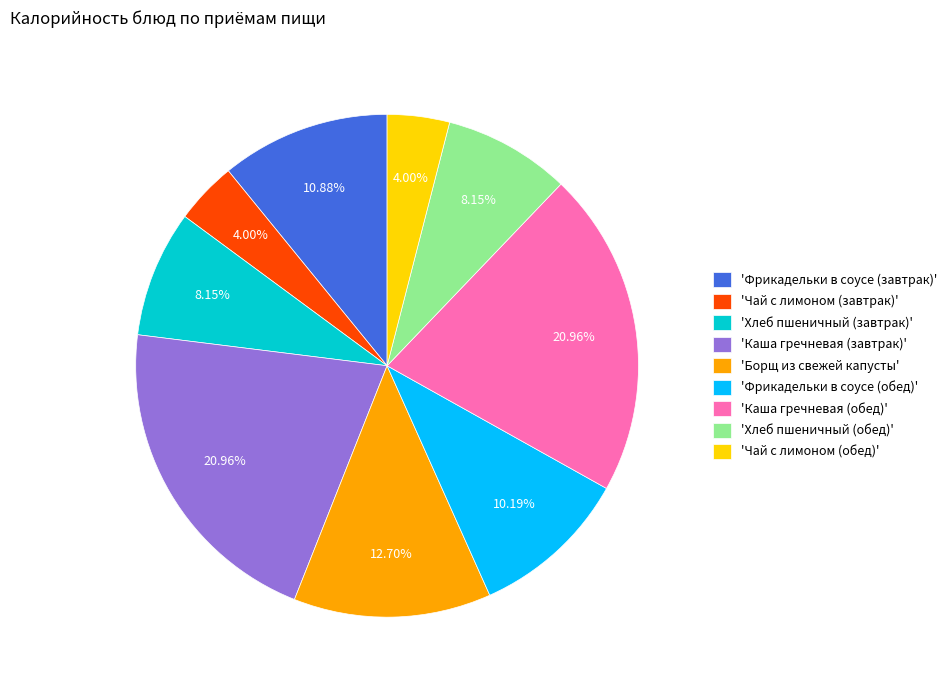

To the nearest percent, what is the average slice percentage?

11%